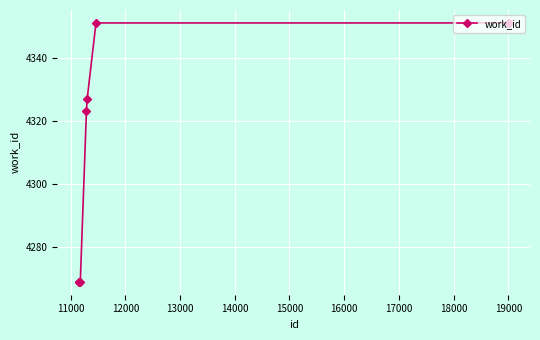

What is the minimum value shown in the chart?

4269